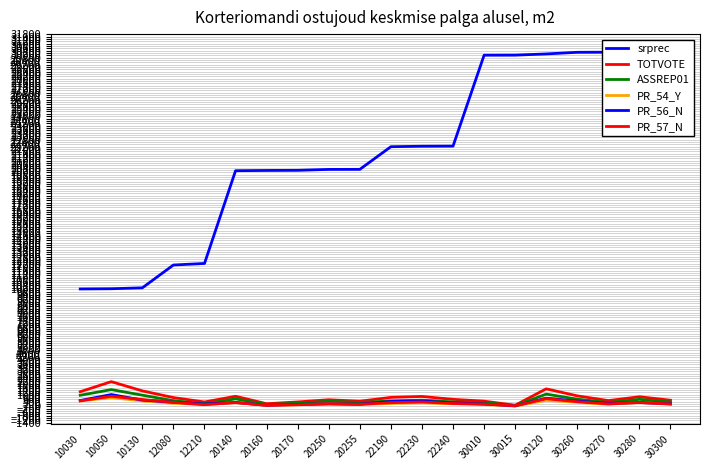

Where is the first local minimum for PR_54_Y?

12210